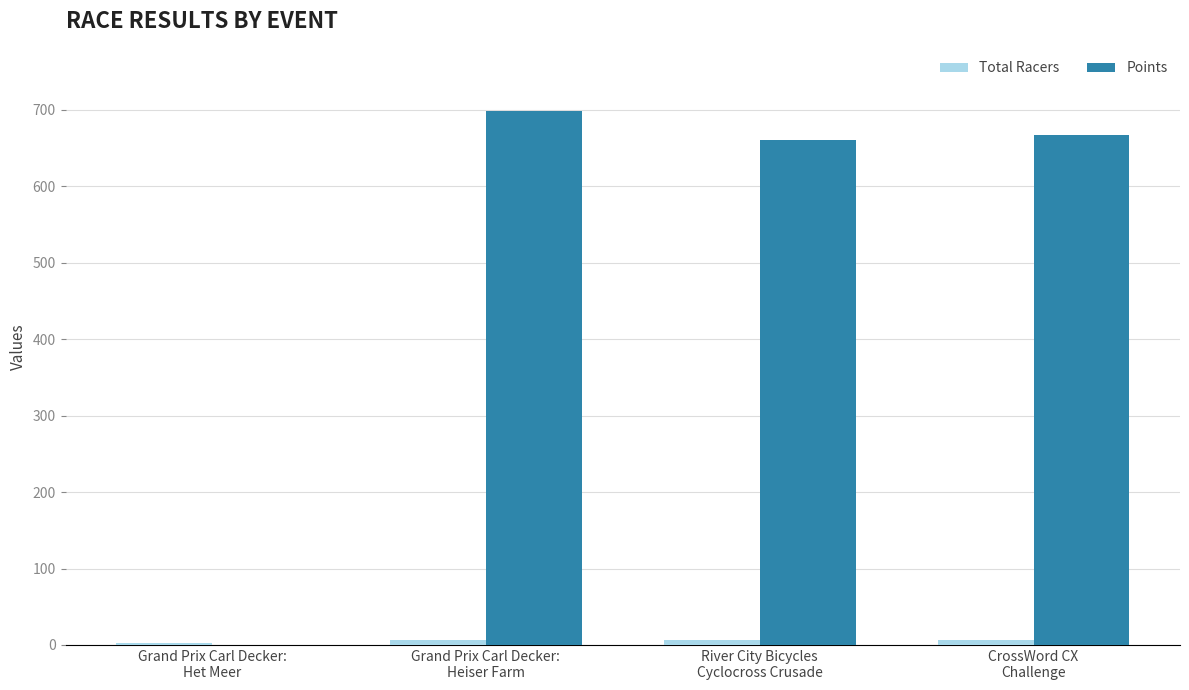

Which category has the highest value in the Points series?

Grand Prix Carl Decker:
Heiser Farm